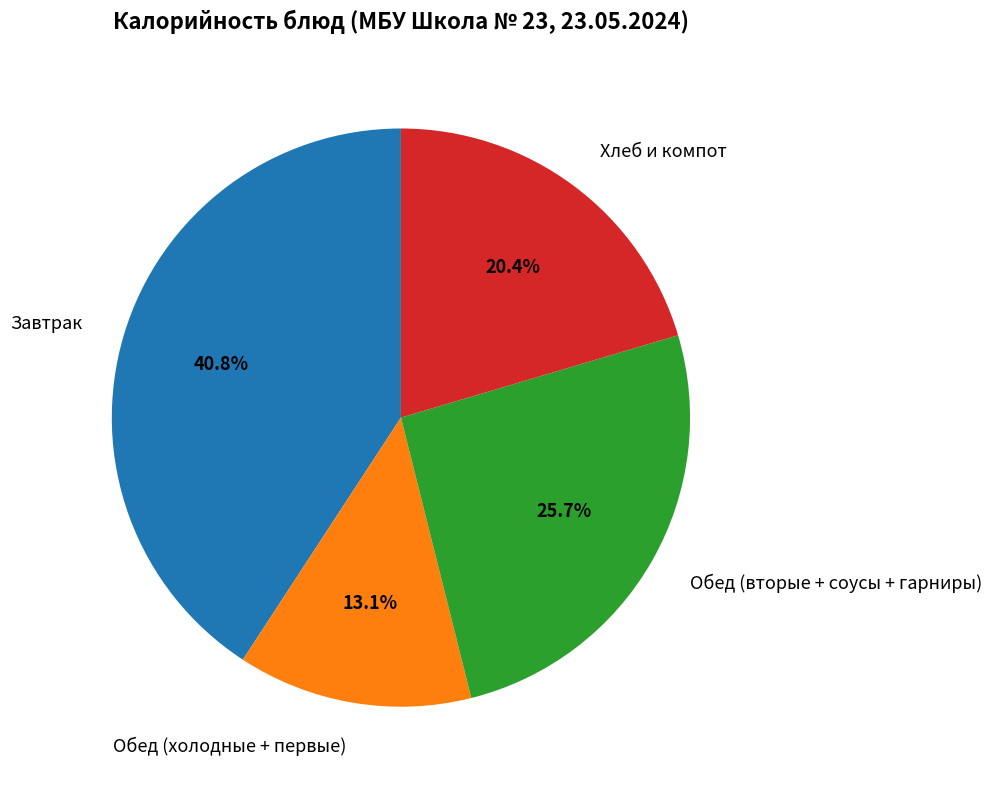

Rank the categories by value from lowest to highest.

Обед (холодные + первые), Хлеб и компот, Обед (вторые + соусы + гарниры), Завтрак